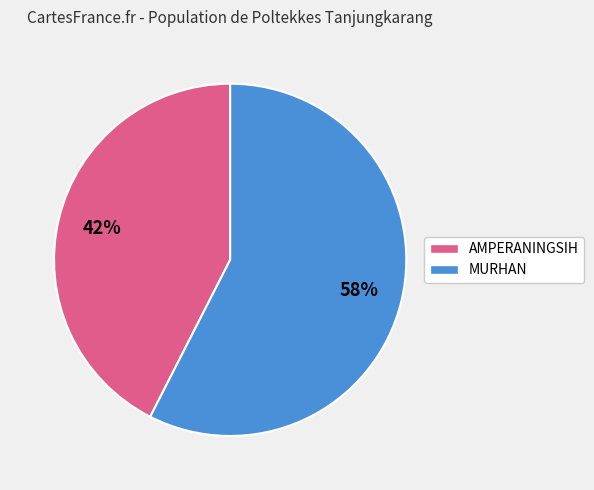

To the nearest percent, what is the combined percentage of MURHAN and AMPERANINGSIH?

100%